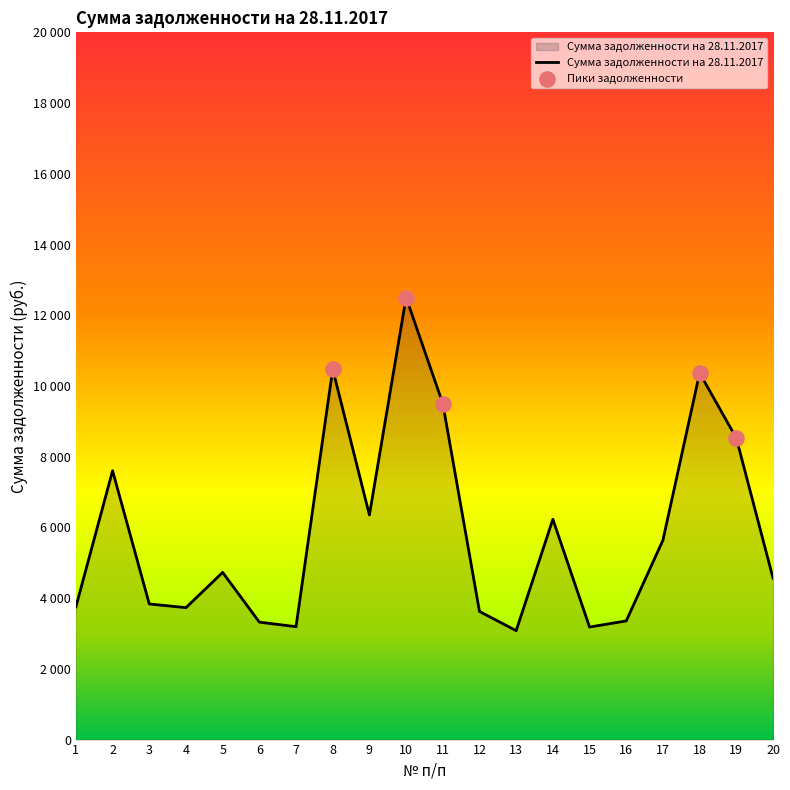

What is the change in value from 1 to 11?

+5749.2